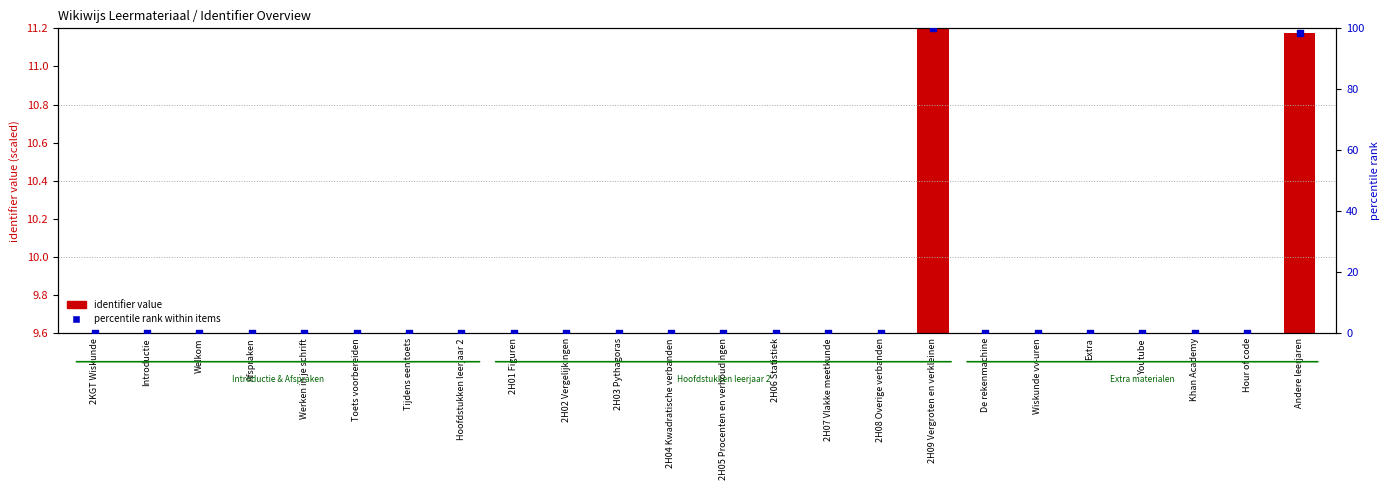

At which category is the sum across all series the highest?

2H09 Vergroten en verkleinen